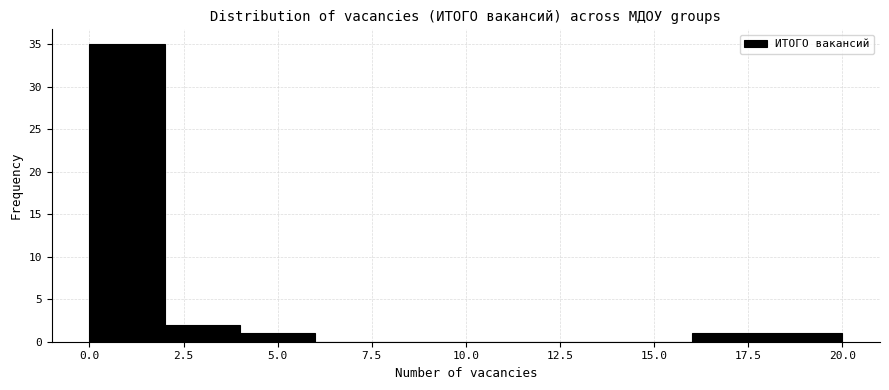

Reading left to right, list every bar in this chart as the range it spans on the x-axis followed by its height. The values are not printed on the chart, so give them approximately, as read against the axis.

0 to 2: 35
2 to 4: 2
4 to 6: 1
6 to 8: 0
8 to 10: 0
10 to 12: 0
12 to 14: 0
14 to 16: 0
16 to 18: 1
18 to 20: 1